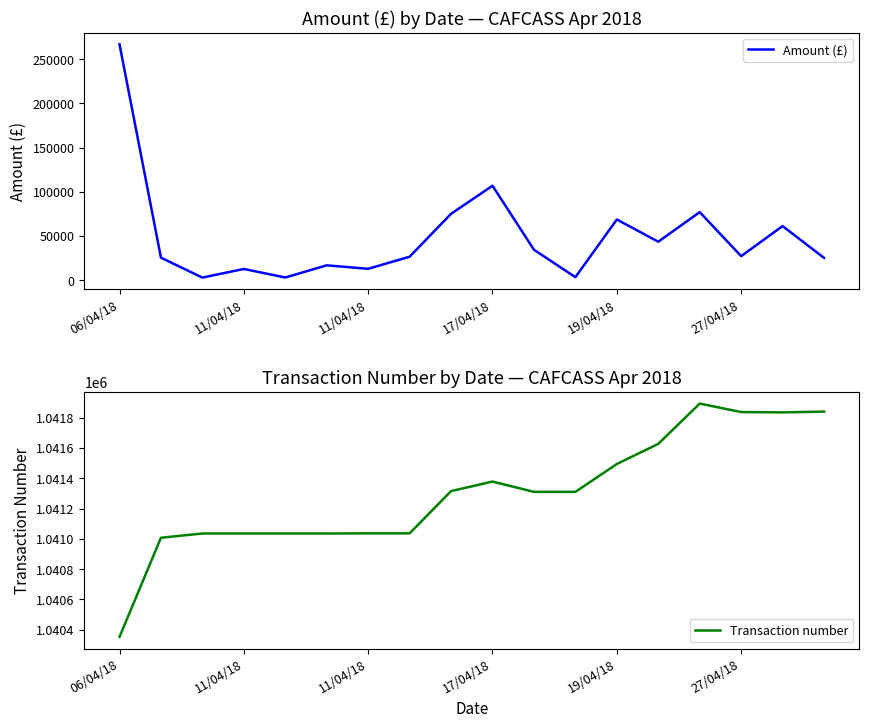

What is the average value of the Amount (£) series?

49365.0